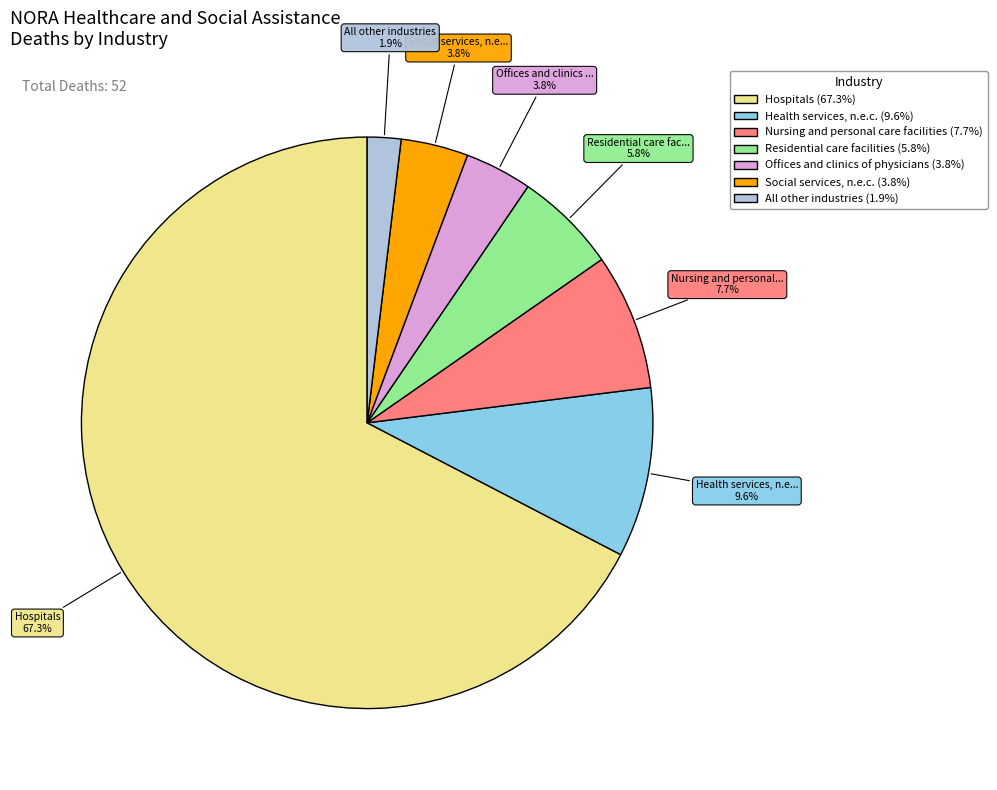

To the nearest percent, what percentage of the pie is Offices and clinics of physicians?

4%